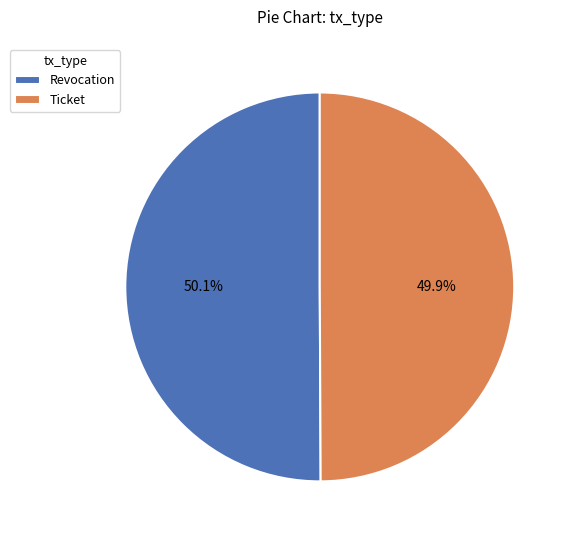

Combined, what portion of the pie is Ticket and Revocation?

100.0%